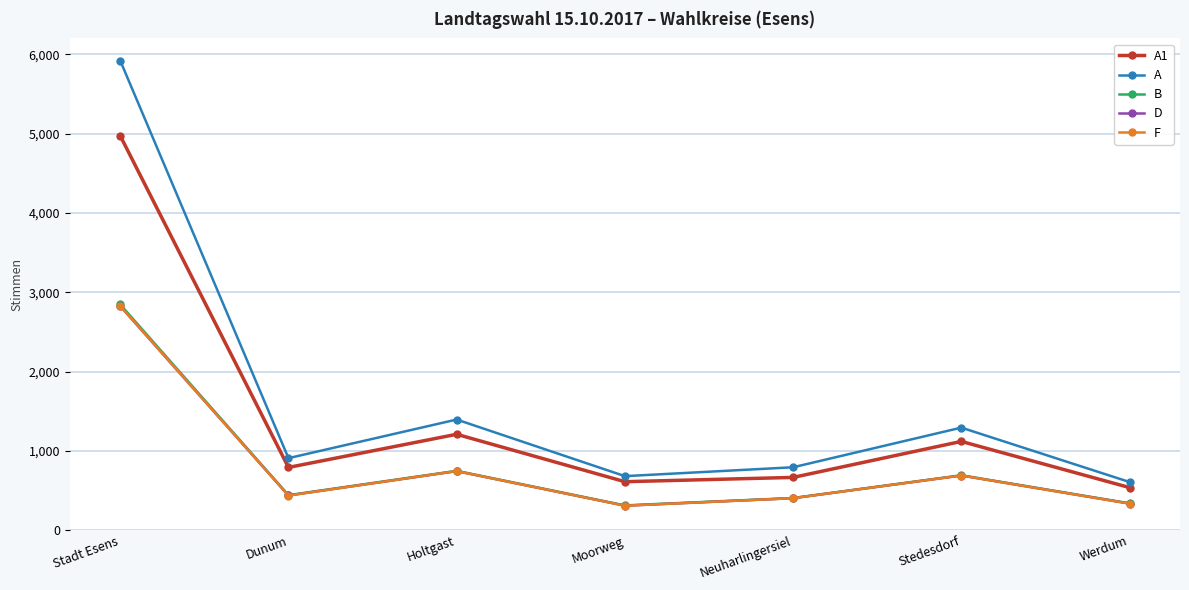

What is the approximate value of A1 at Stedesdorf, to the nearest 100?

1100